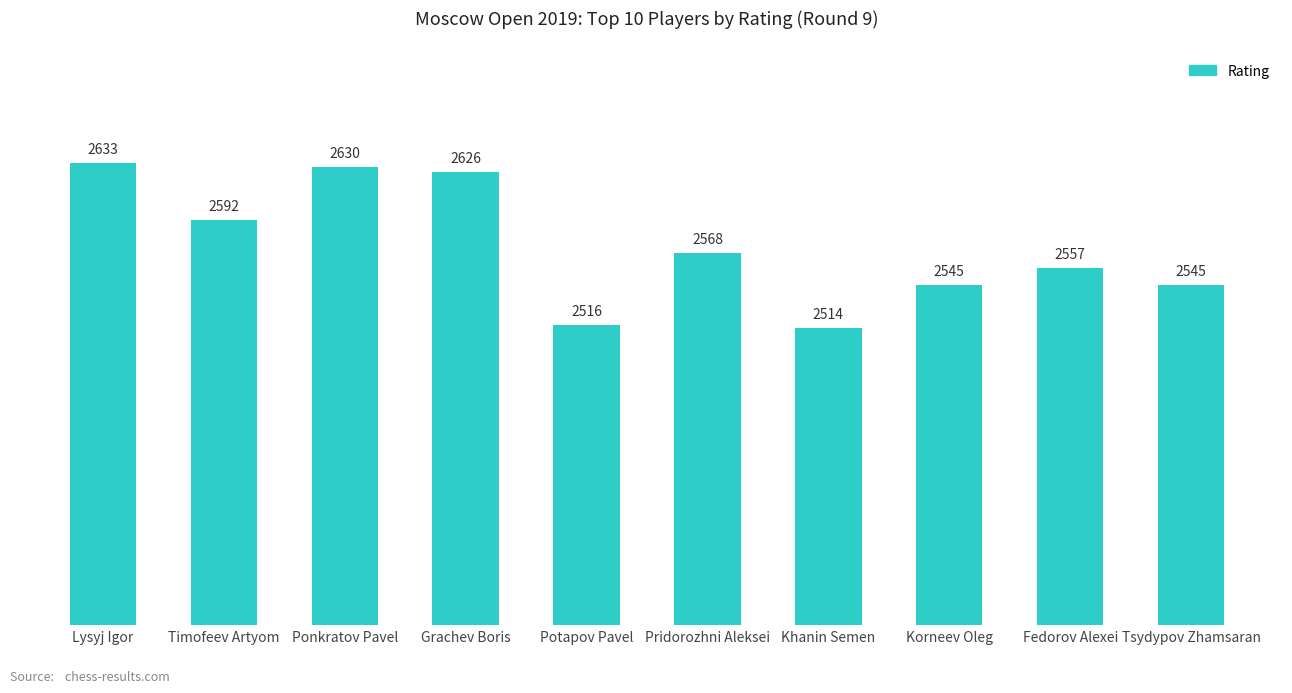

Are the bars horizontal?

No